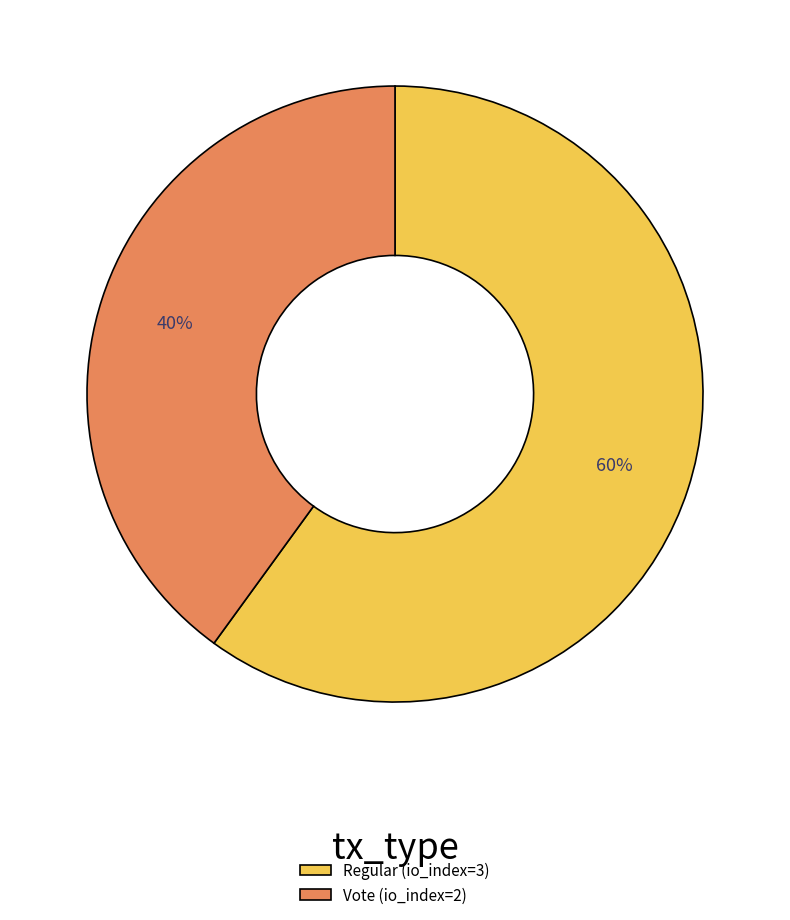

To the nearest percent, what is the difference between the largest and smallest slice percentages?

20%